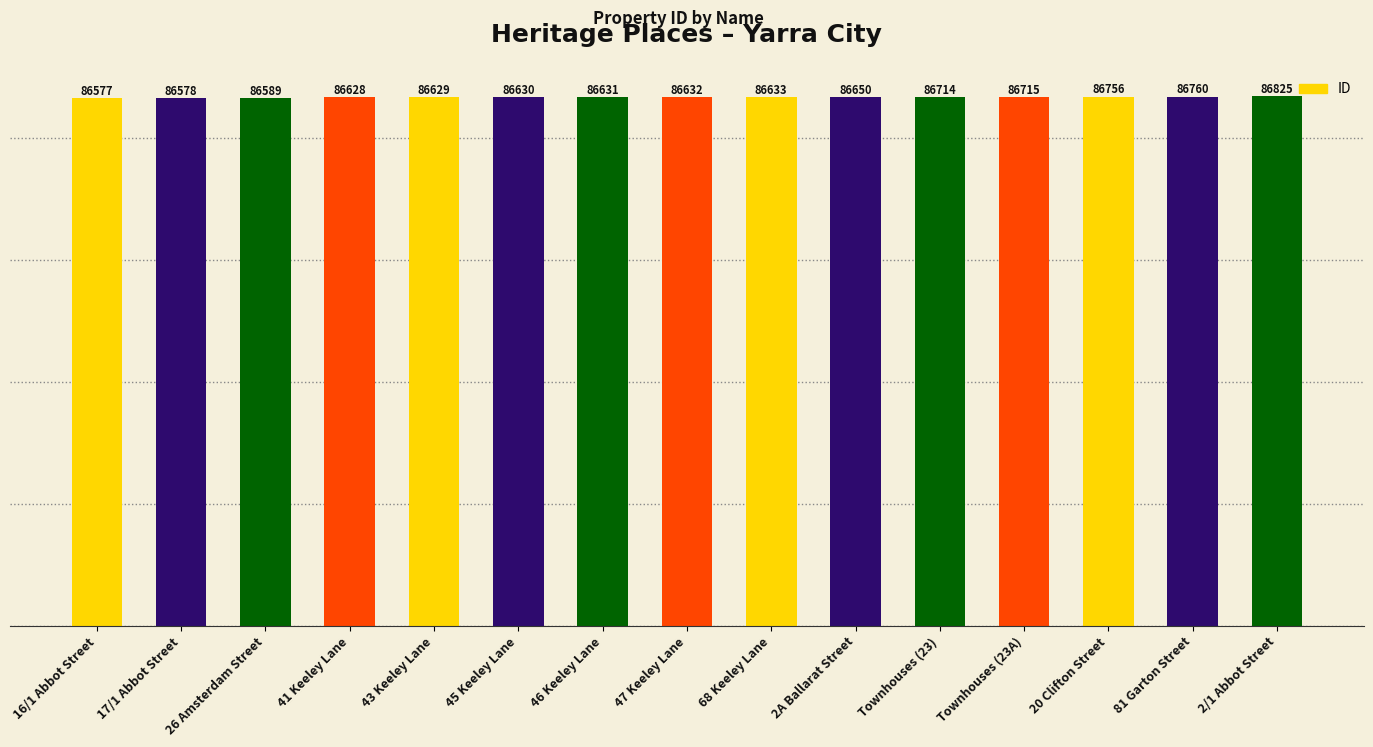

Reading left to right, extract all data points from this chart.

16/1 Abbot Street=86577	17/1 Abbot Street=86578	26 Amsterdam Street=86589	41 Keeley Lane=86628	43 Keeley Lane=86629	45 Keeley Lane=86630	46 Keeley Lane=86631	47 Keeley Lane=86632	68 Keeley Lane=86633	2A Ballarat Street=86650	Townhouses (23)=86714	Townhouses (23A)=86715	20 Clifton Street=86756	81 Garton Street=86760	2/1 Abbot Street=86825